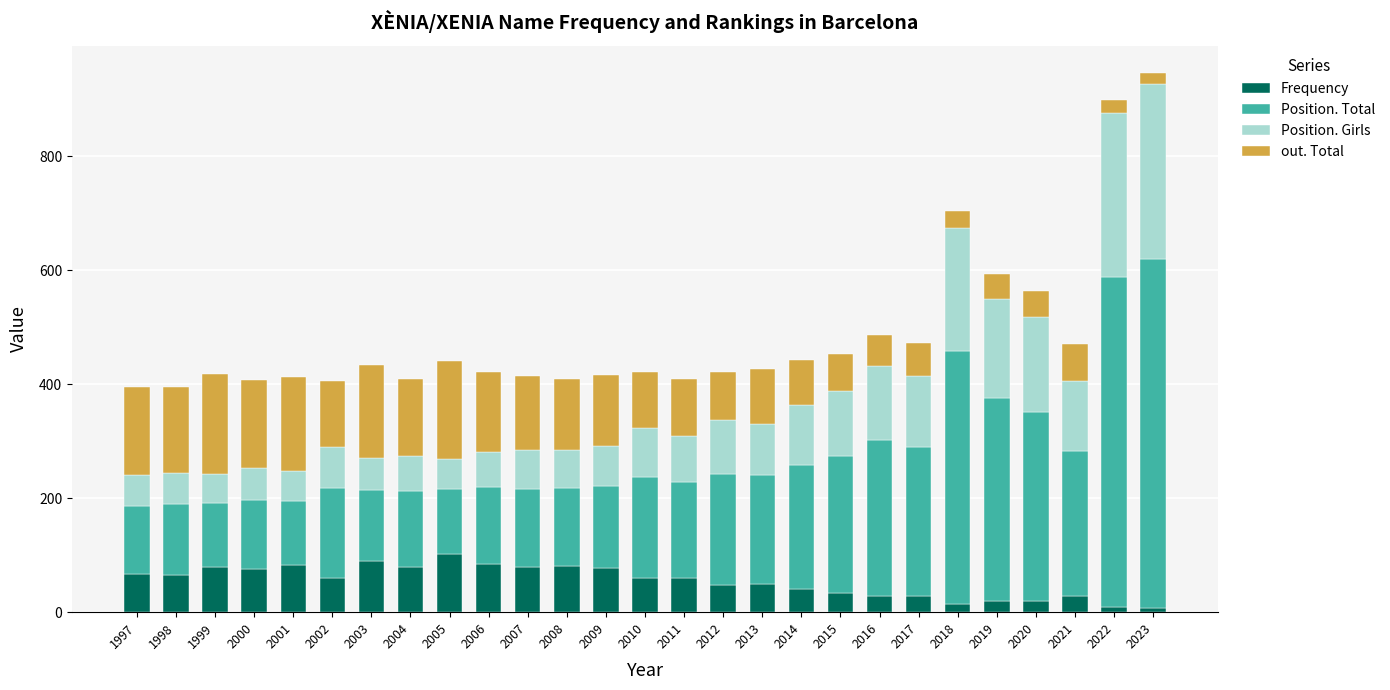

What are all the series names shown in the legend?

Frequency, Position. Total, Position. Girls, out. Total